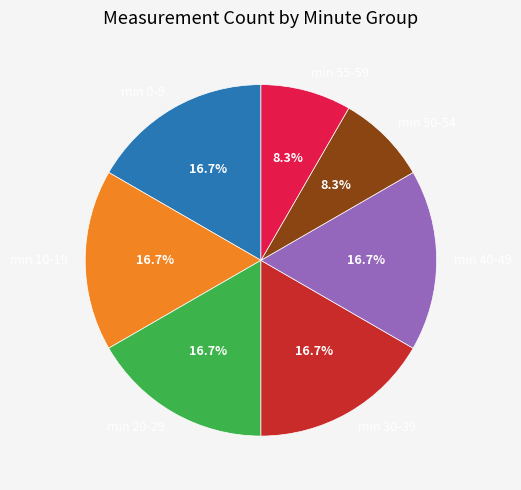

What portion of the pie excludes min 40-49?

83.3%